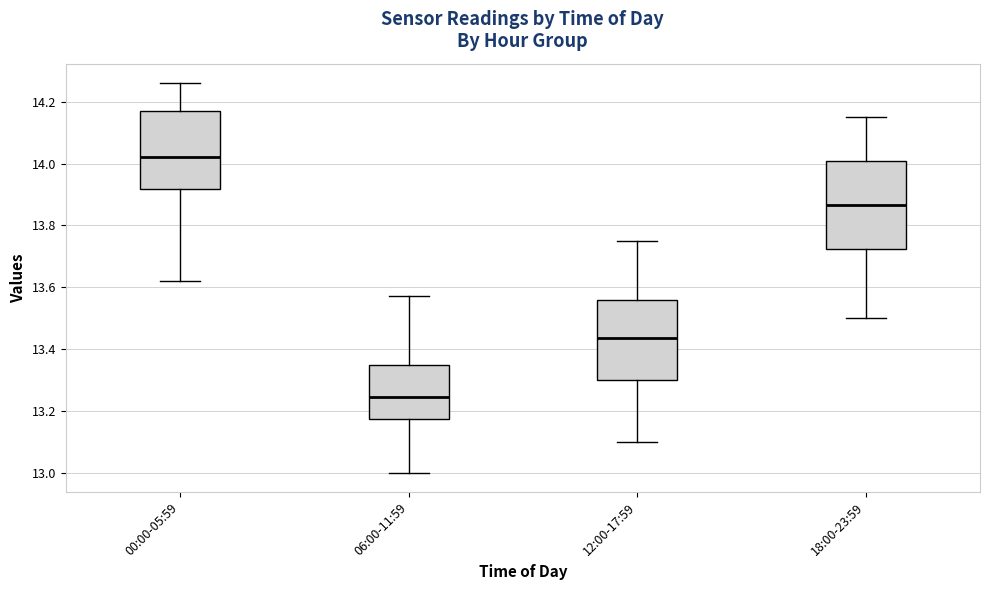

Which box has the lowest median line?

06:00-11:59